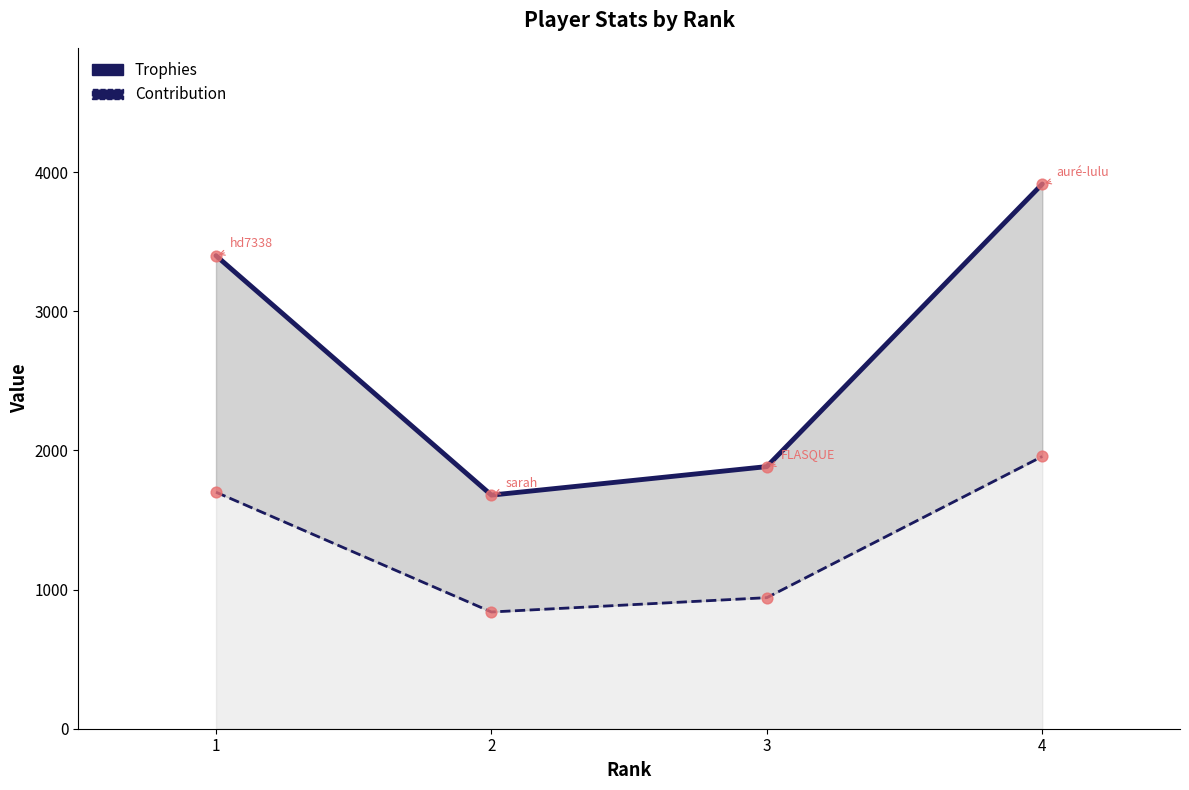

Which series reaches the maximum Y coordinate?

Trophies